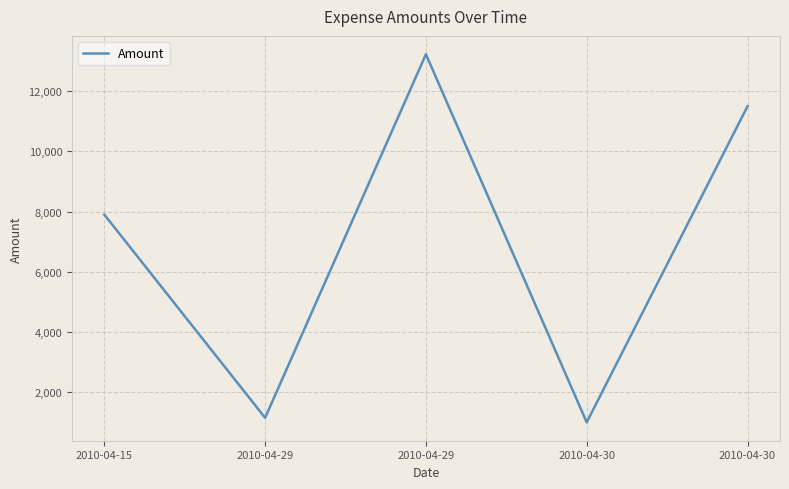

How many lines are shown in the chart?

1